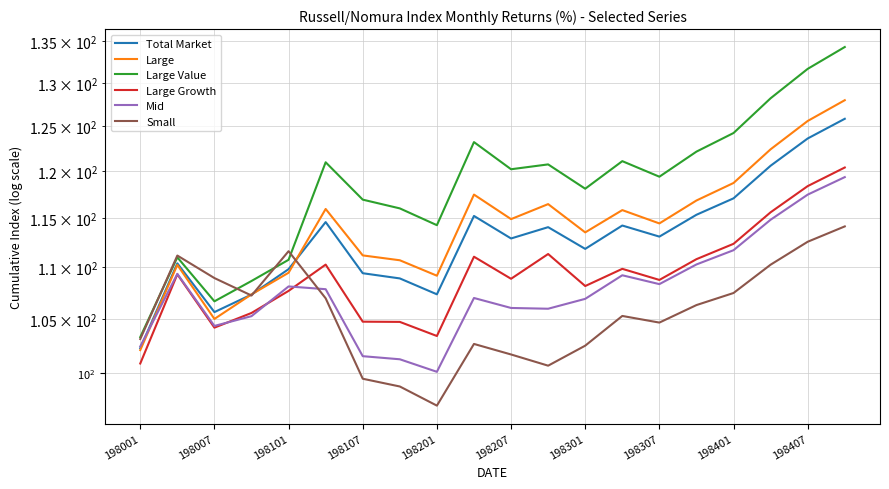

What is the difference between the highest and lowest values at 198401?

16.8